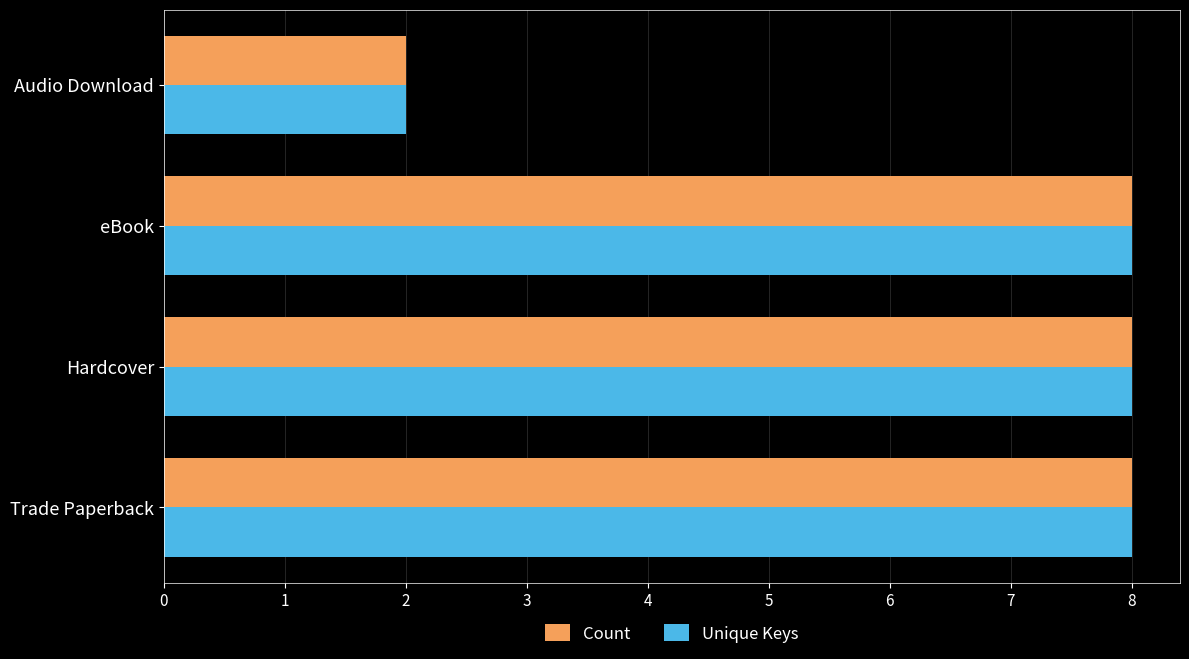

What is the difference between the second highest and minimum values in the Unique Keys series?

6